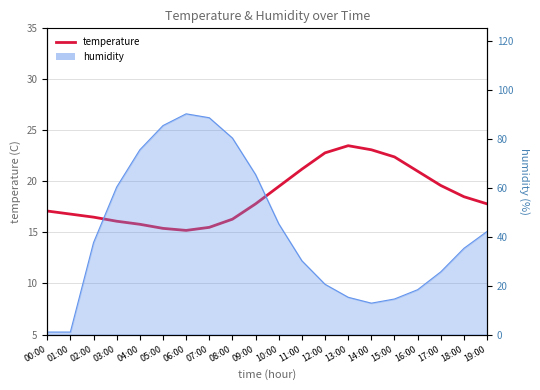

What is the sum of all values?

371.9